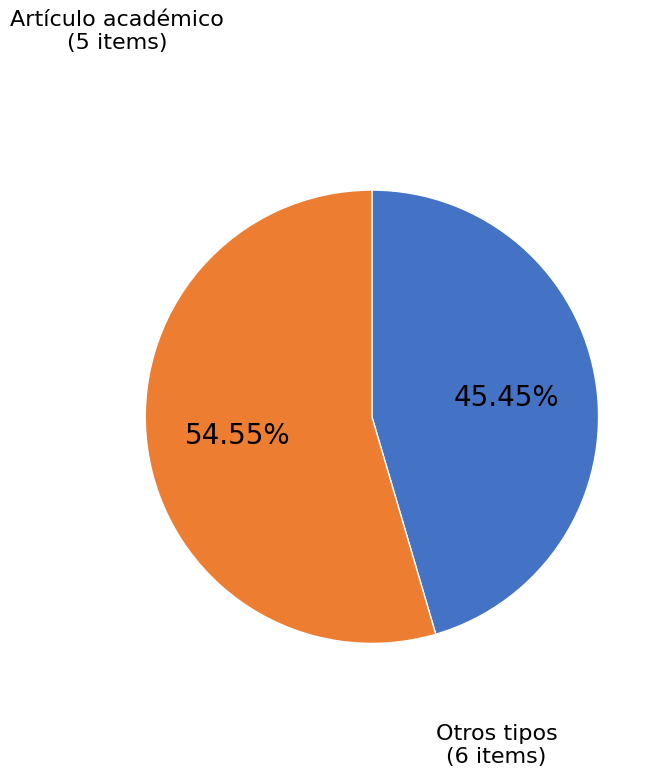

Does any single category account for the majority?

Yes